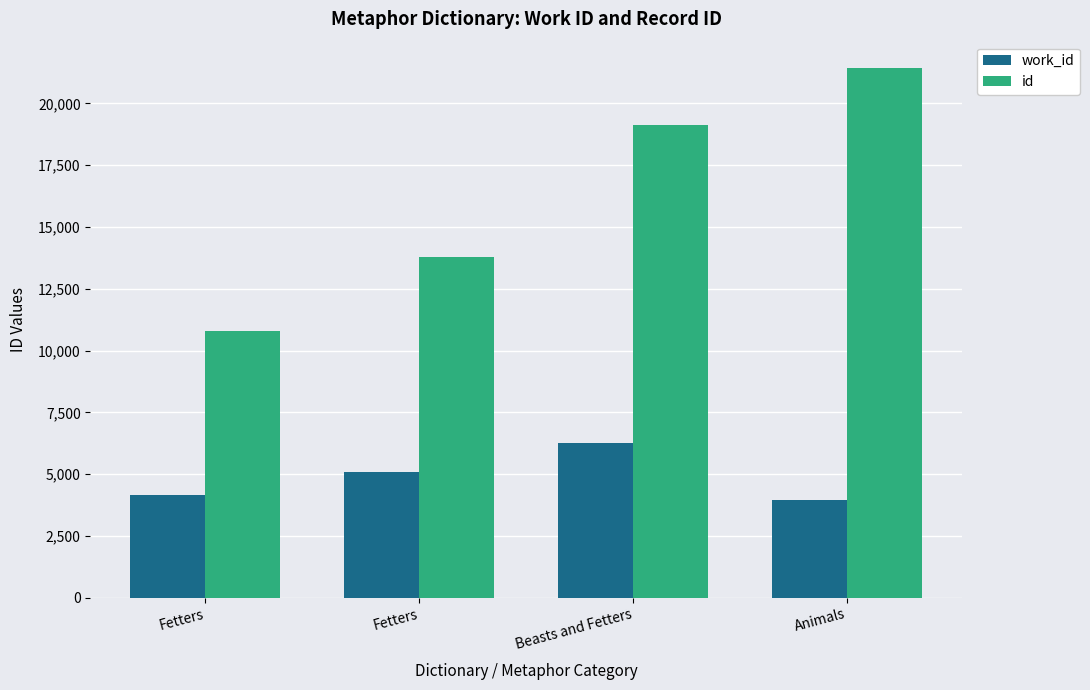

Does the chart contain any negative values?

No